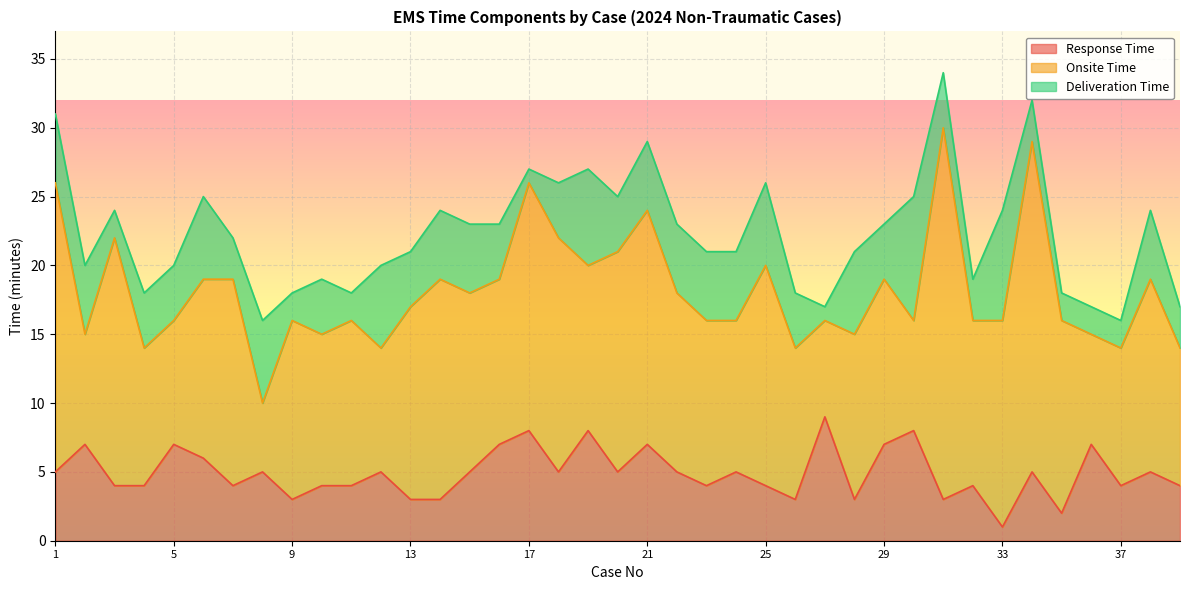

What is the minimum value for Response Time?

1